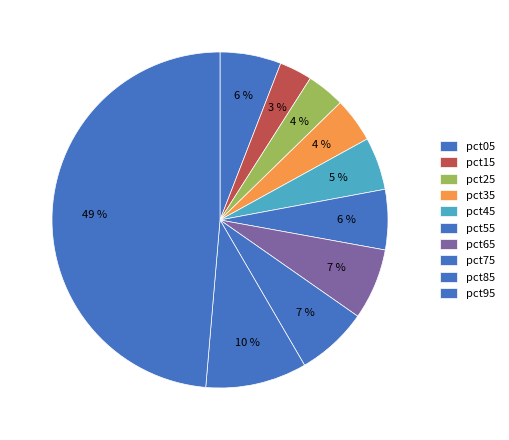

Is there any slice that represents more than half of the pie?

No